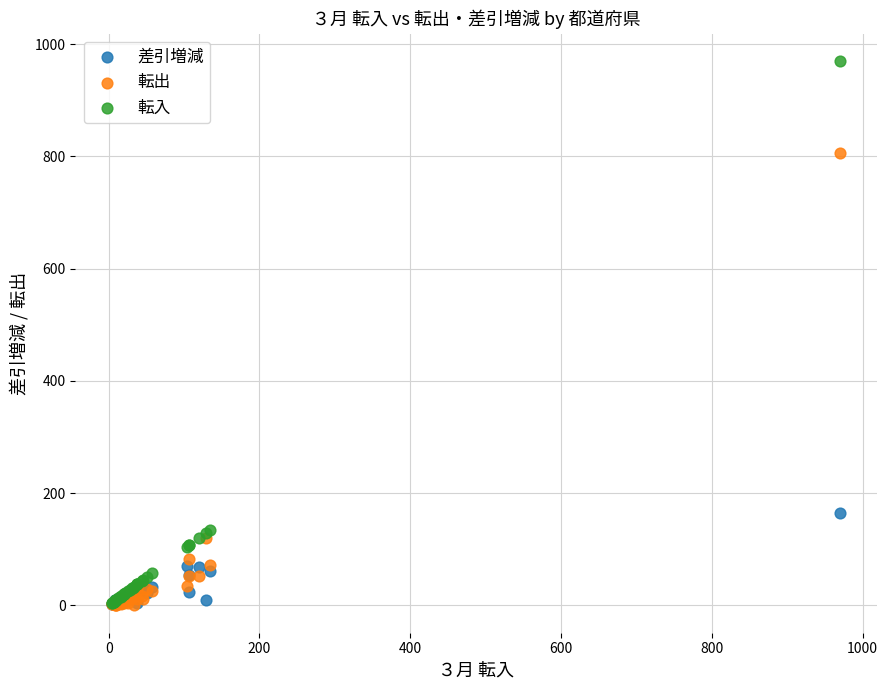

In the 転出 series, what Y value is closest to 403?

120